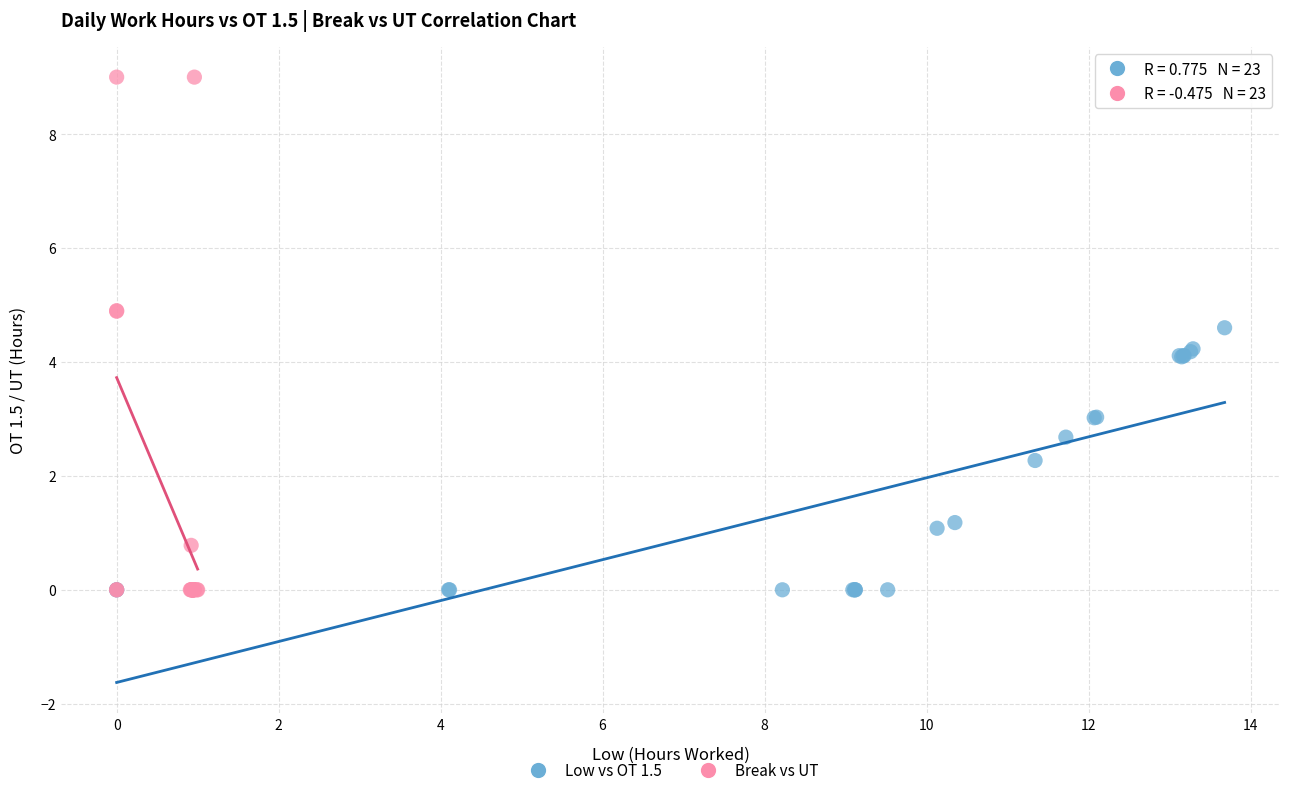

What are all the series names shown in the legend?

Low vs OT 1.5, Break vs UT